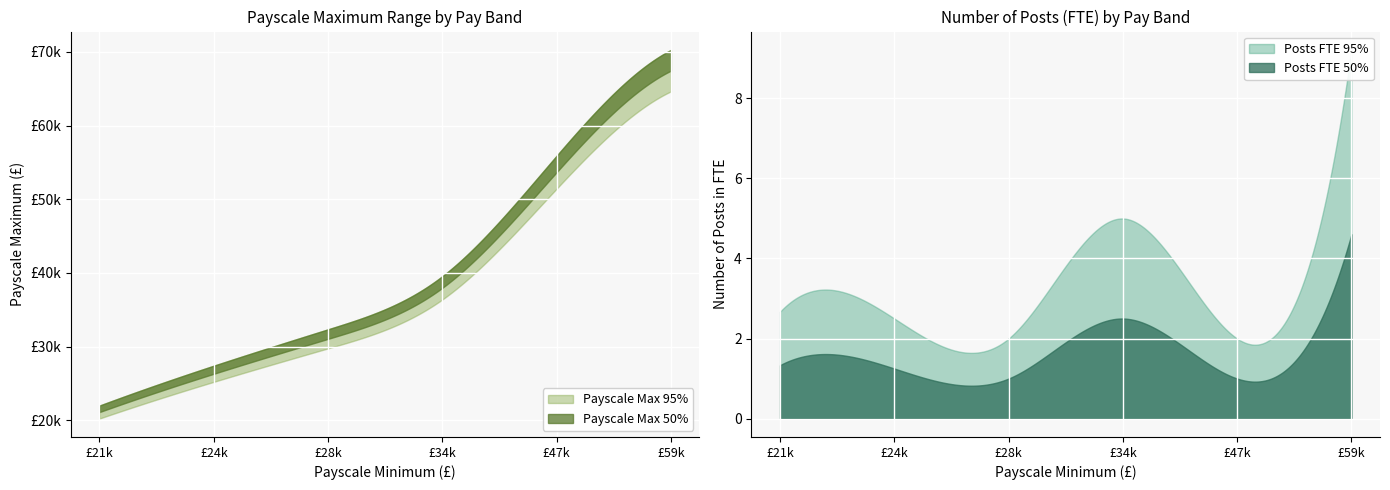

Reading left to right, what are all the values shown in this chart?

Payscale Maximum 50%: 21000=22000.0	24129=27411.0	28462=32350.0	34815=39560.0	47086=55900.0	59186=70260.0
Payscale Maximum 95%: 21000=22000.0	24129=27411.0	28462=32350.0	34815=39560.0	47086=55900.0	59186=70260.0
Number of Posts FTE 50%: 21000=1.3	24129=1.2	28462=1.0	34815=2.5	47086=1.0	59186=4.6
Number of Posts FTE 95%: 21000=2.7	24129=2.5	28462=2.0	34815=5.0	47086=2.0	59186=9.2